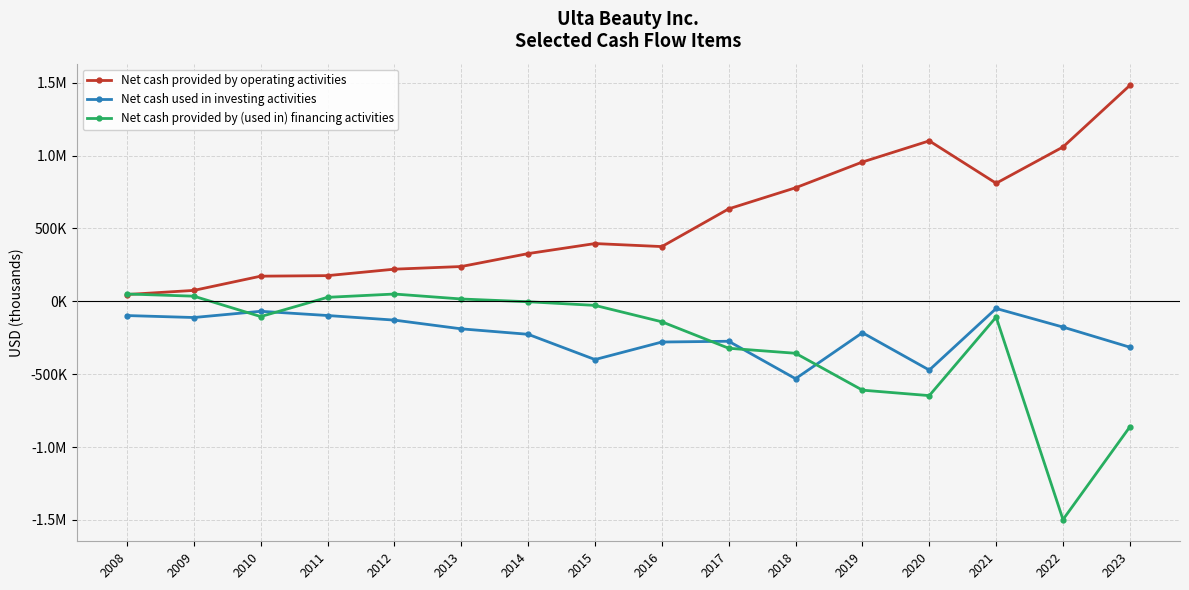

True or false: Net cash used in investing activities and Net cash provided by operating activities cross at least once.

False